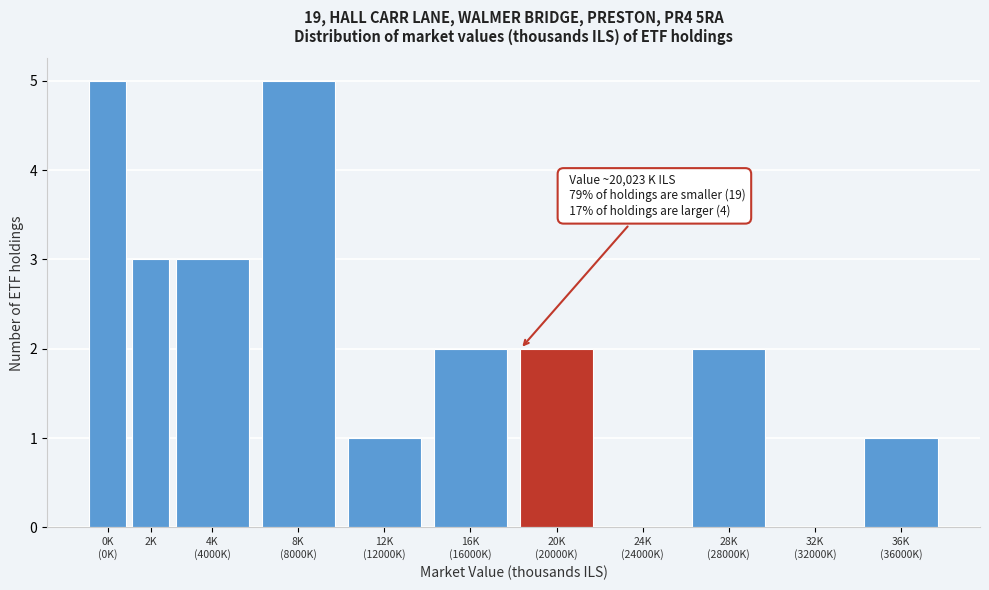

What is the sum of all values?

24